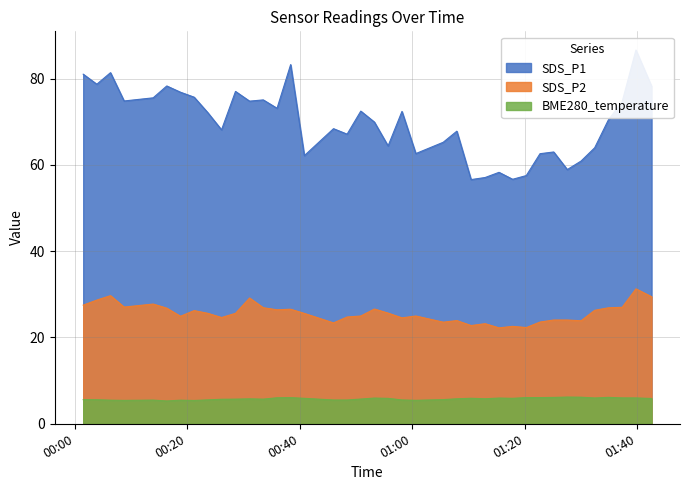

True or false: SDS_P2 and BME280_temperature cross at least once.

False